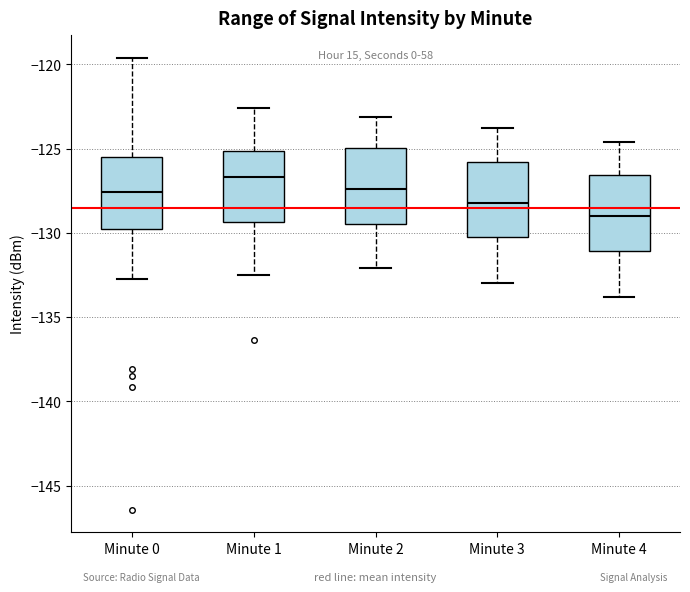

Where is the lower edge of the box for Minute 3 on the y-axis? The values are not printed on the chart, so give them approximately, as read against the axis.

-130.0